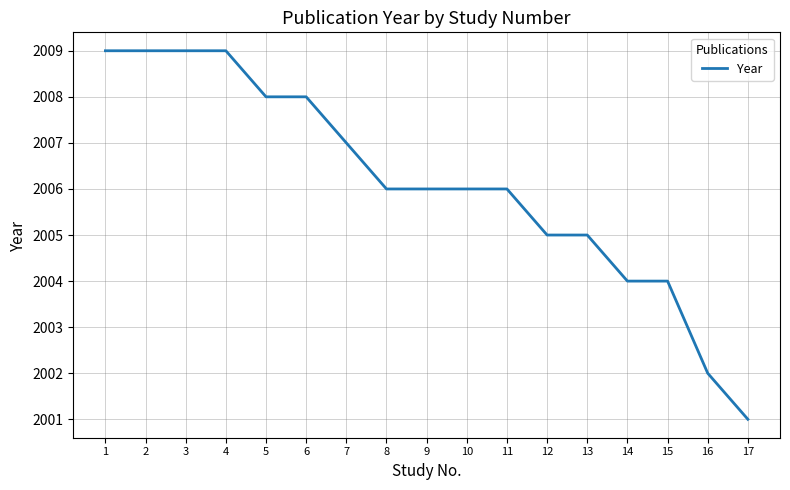

What is the difference between the second highest and minimum values?

8